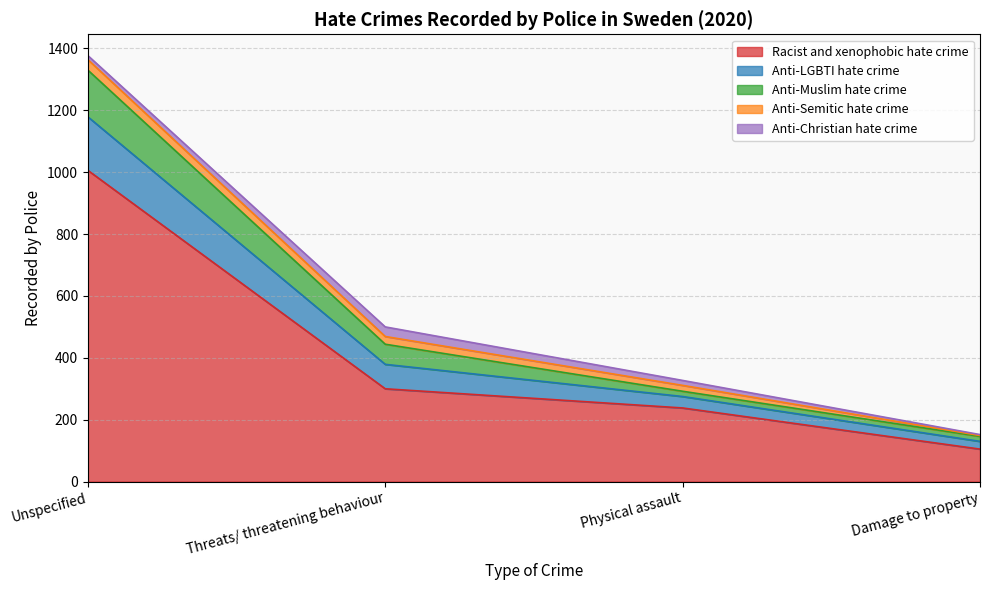

What is the minimum value for Racist and xenophobic hate crime?

105